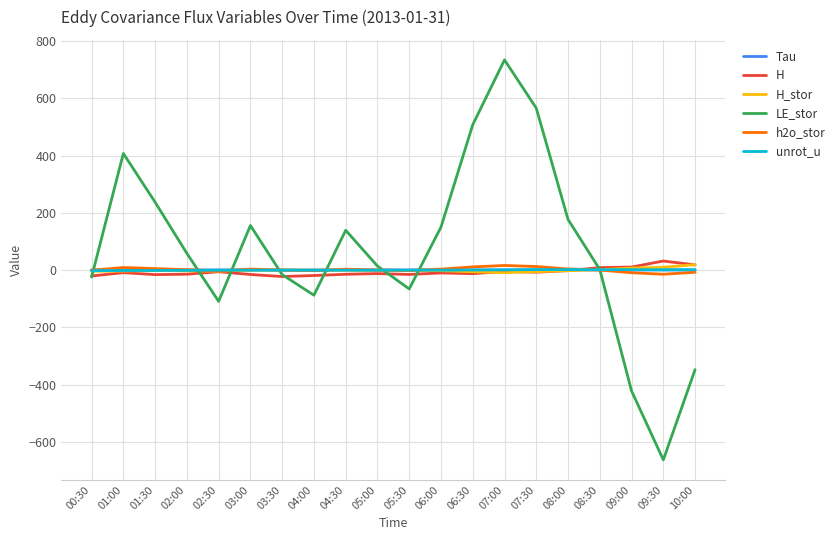

What is the difference between the highest and lowest values at 04:00?

88.2